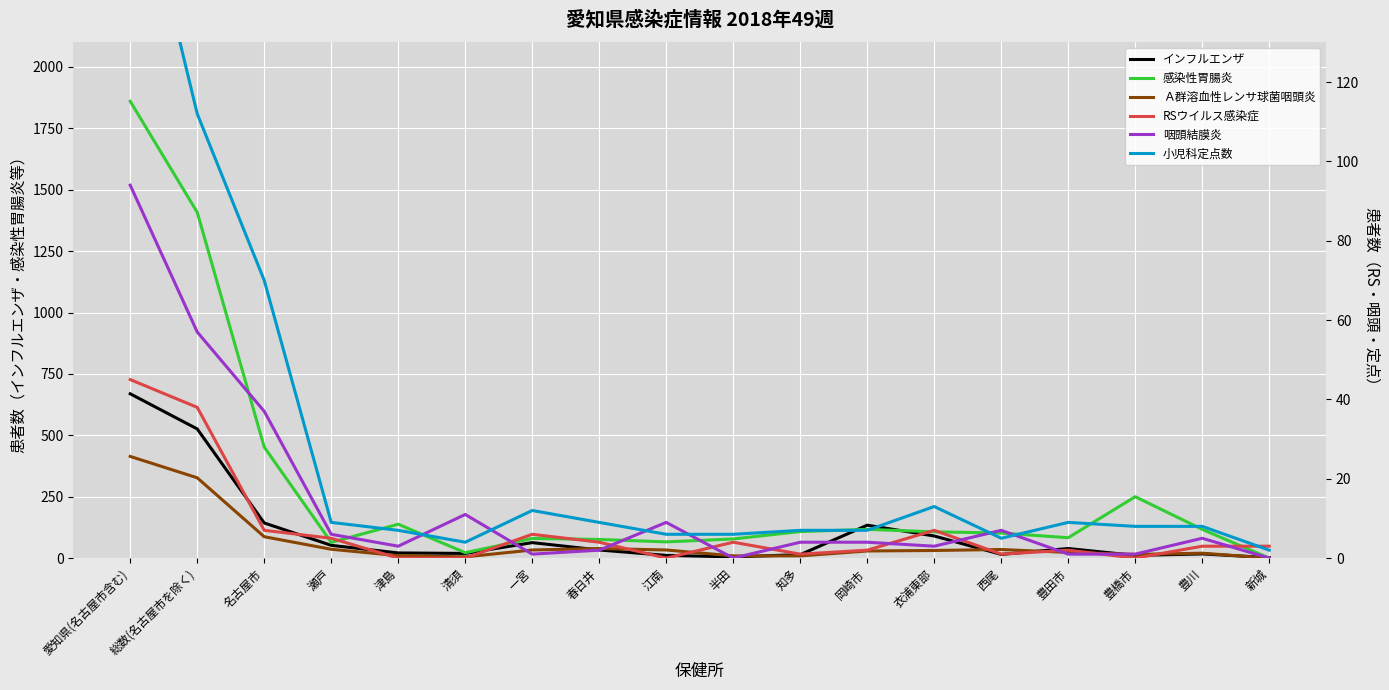

What value does the 感染性胃腸炎 series have at 衣浦東部?

107